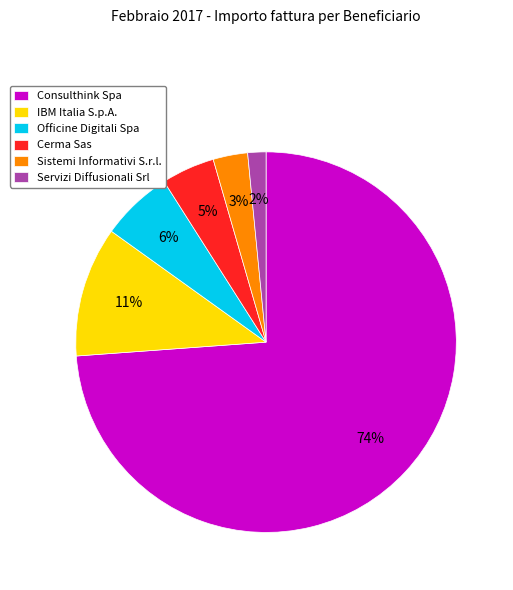

To the nearest percent, what is the combined percentage of Cerma Sas and Officine Digitali Spa?

11%